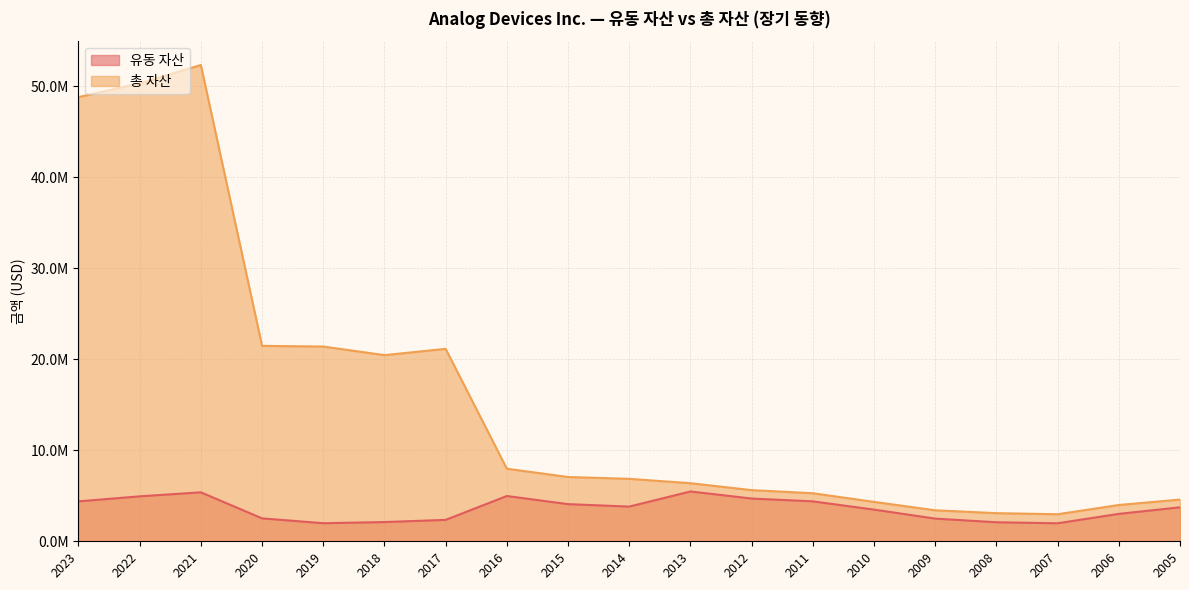

Reading left to right, extract all data points from this chart.

유동 자산: 2023=4384022	2022=4937992	2021=5378317	2020=2517688	2019=1985126	2018=2112126	2017=2351338	2016=4974863	2015=4079548	2014=3811886	2013=5472425	2012=4696185	2011=4386348	2010=3478999	2009=2490636	2008=2089577	2007=1978995	2006=3011302	2005=3732456
총 자산: 2023=48794478	2022=50302350	2021=52322071	2020=21468603	2019=21392641	2018=20449779	2017=21141294	2016=7970278	2015=7062178	2014=6859690	2013=6381750	2012=5620347	2011=5277635	2010=4328831	2009=3404294	2008=3090992	2007=2971949	2006=3986851	2005=4583211